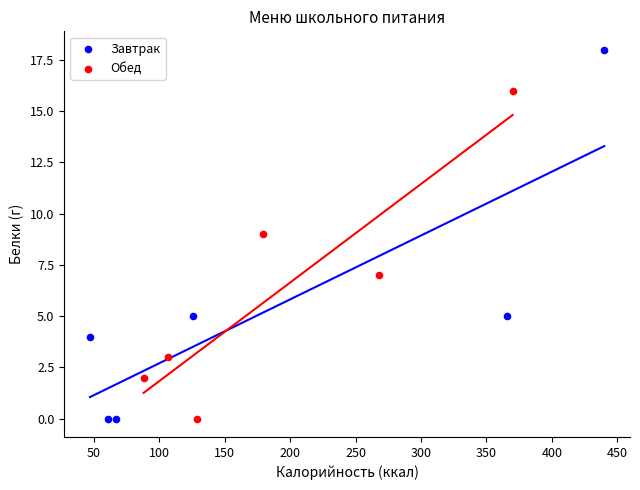

Which series reaches the maximum Y coordinate?

Завтрак